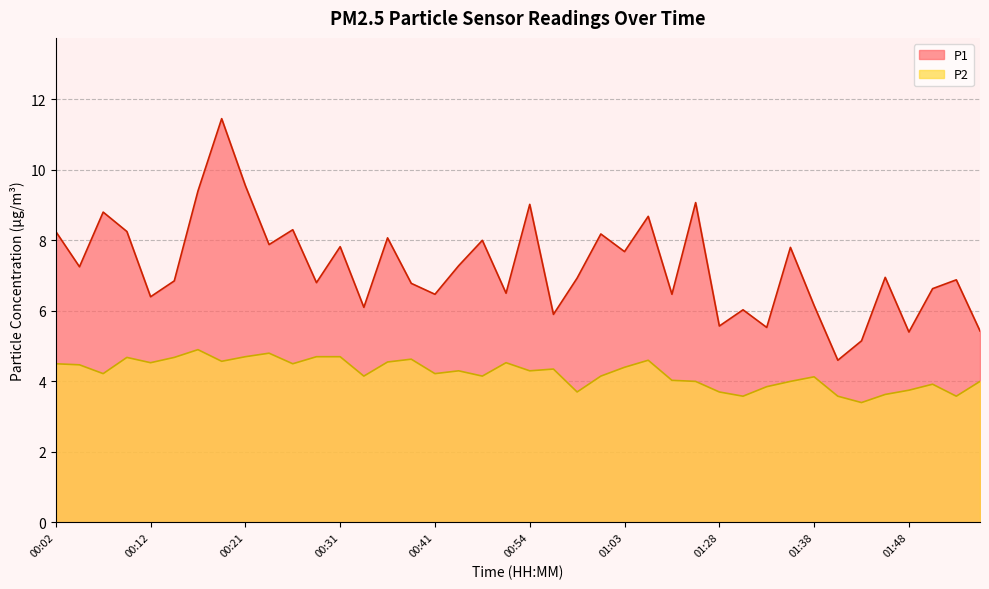

What is the total value across all series at 01:36?

11.8